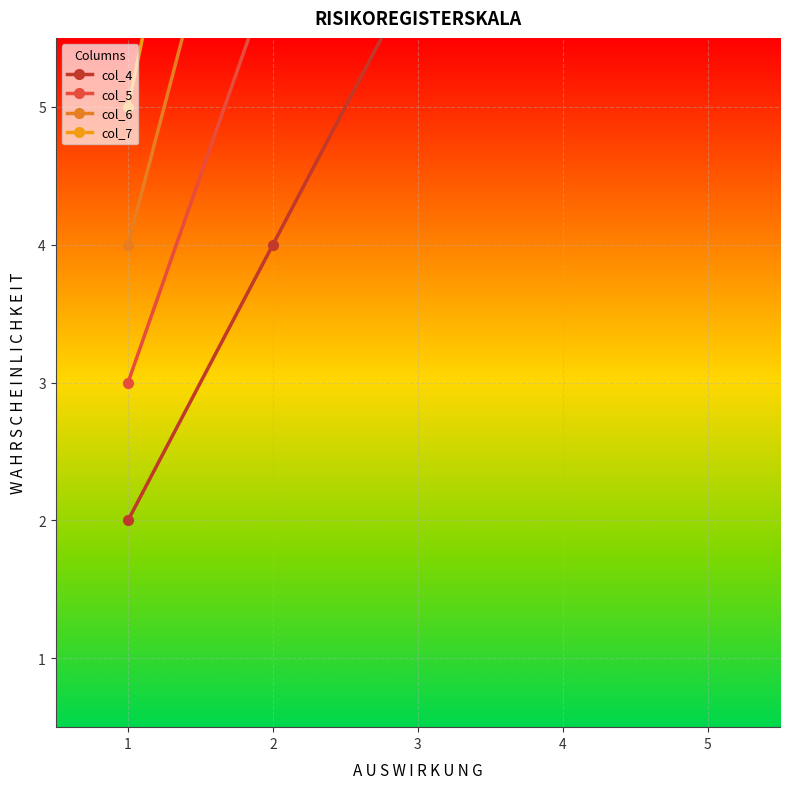

At how many categories does at least one series exceed 10?

3